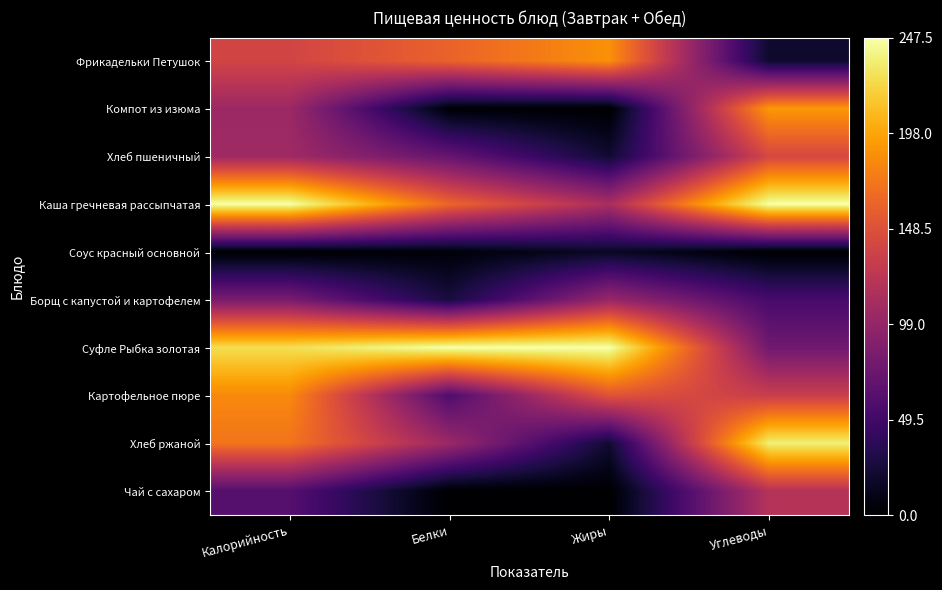

At which category is the sum across all series the highest?

Калорийность